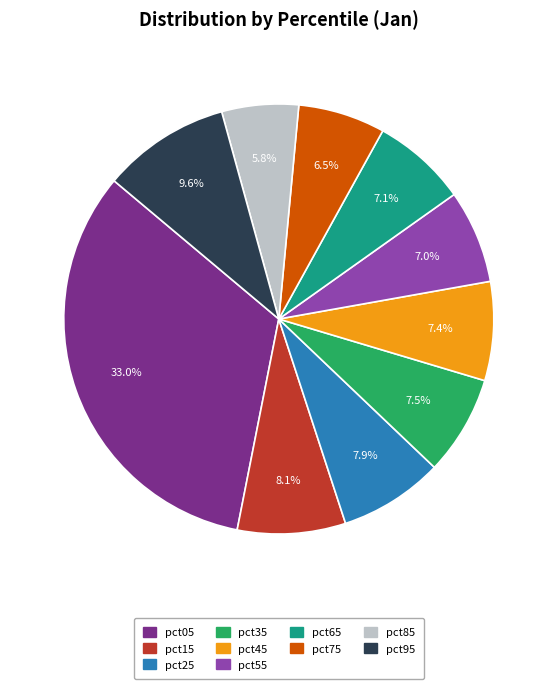

What is the largest slice in the pie chart?

pct05